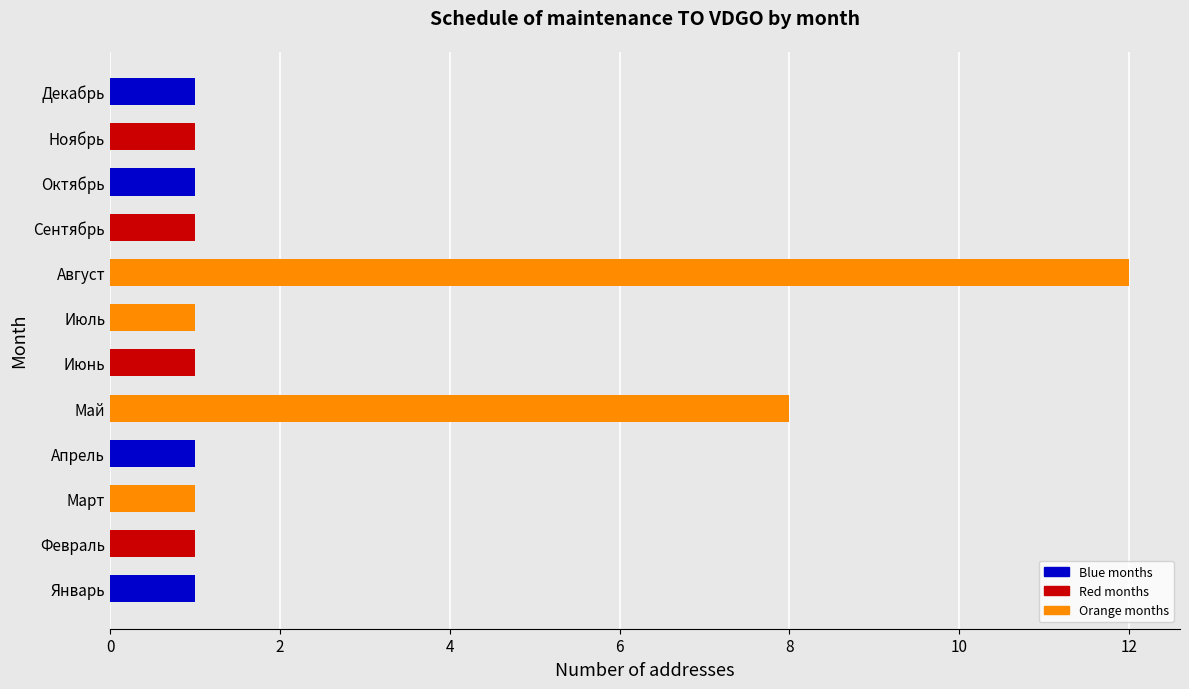

What is the ratio of the value at Апрель to the value at Сентябрь?

1.0